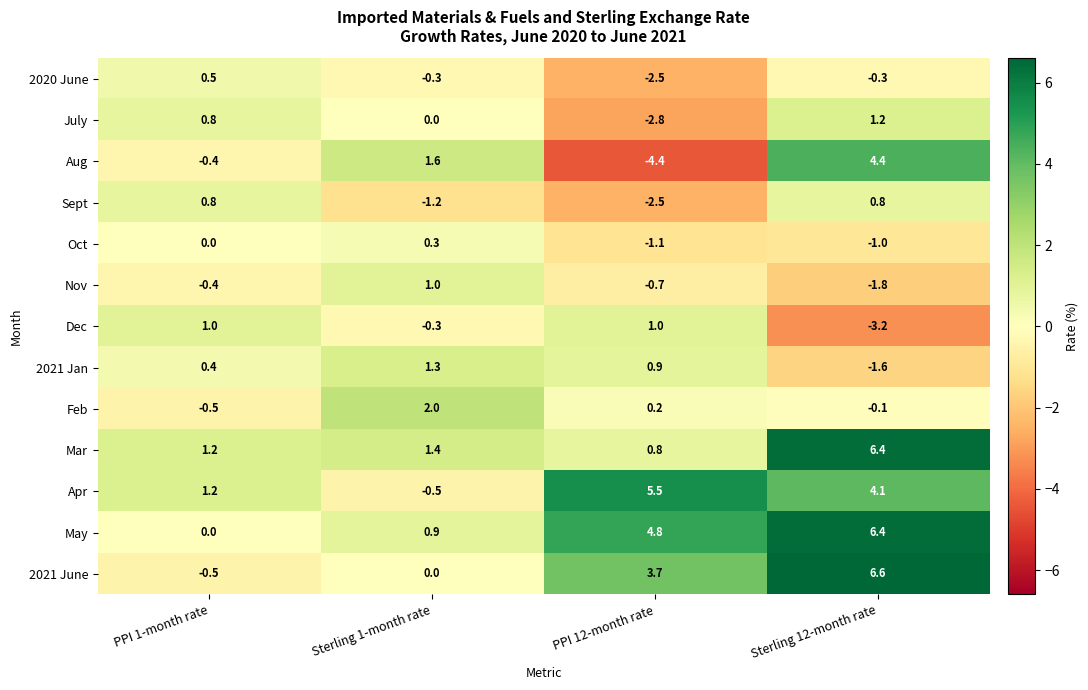

At how many categories does at least one series exceed 1?

4